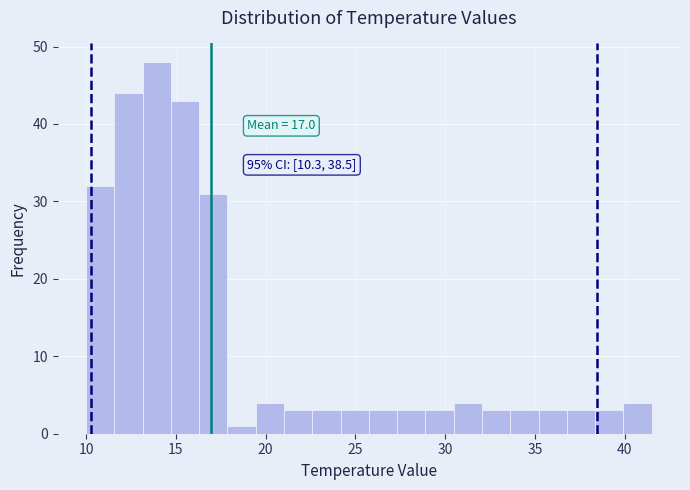

Read against the x-axis, roughly where is the centre of the tallest bar?

14.0